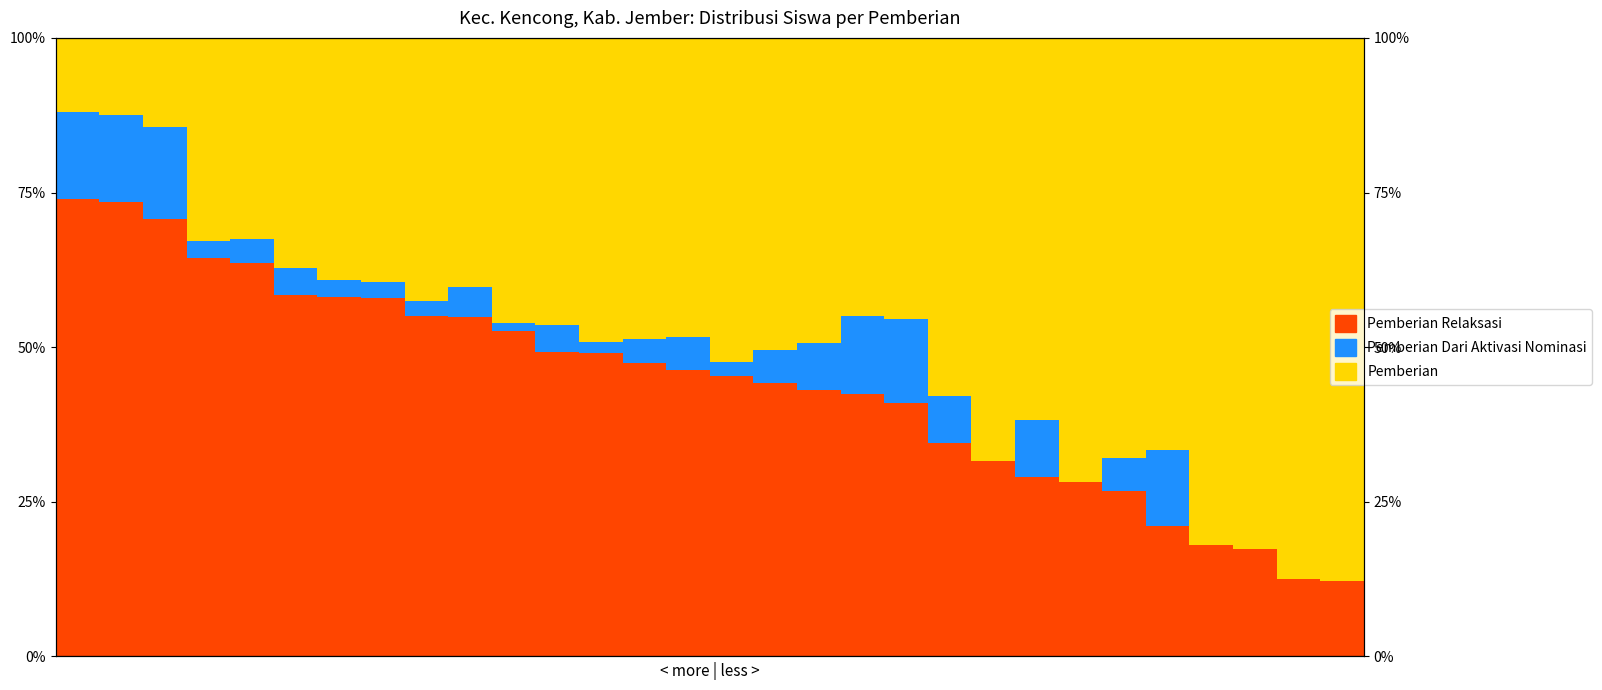

Reading right to left, extract all data points from this chart.

Pemberian Relaksasi: 29=12.2	28=12.5	27=17.4	26=17.9	25=21.1	24=26.8	23=28.1	22=29.1	21=31.6	20=34.6	19=40.9	18=42.5	17=43.0	16=44.2	15=45.3	14=46.3	13=47.5	12=49.1	11=49.3	10=52.6	9=54.9	8=55.0	7=57.9	6=58.2	5=58.5	4=63.6	3=64.4	2=70.7	1=73.4	0=74.0
Pemberian Dari Aktivasi Nominasi: 29=0.0	28=0.0	27=0.0	26=0.0	25=12.3	24=5.4	23=0.0	22=9.1	21=0.0	20=7.5	19=13.6	18=12.5	17=7.6	16=5.3	15=2.3	14=5.3	13=3.8	12=1.8	11=4.2	10=1.3	9=4.9	8=2.5	7=2.6	6=2.7	5=4.3	4=3.9	3=2.7	2=14.9	1=14.1	0=14.0
Pemberian: 29=87.8	28=87.5	27=82.6	26=82.1	25=66.7	24=67.9	23=71.9	22=61.8	21=68.4	20=57.9	19=45.5	18=45.0	17=49.4	16=50.5	15=52.3	14=48.4	13=48.8	12=49.1	11=46.5	10=46.1	9=40.2	8=42.5	7=39.5	6=39.1	5=37.2	4=32.5	3=32.9	2=14.4	1=12.5	0=12.0